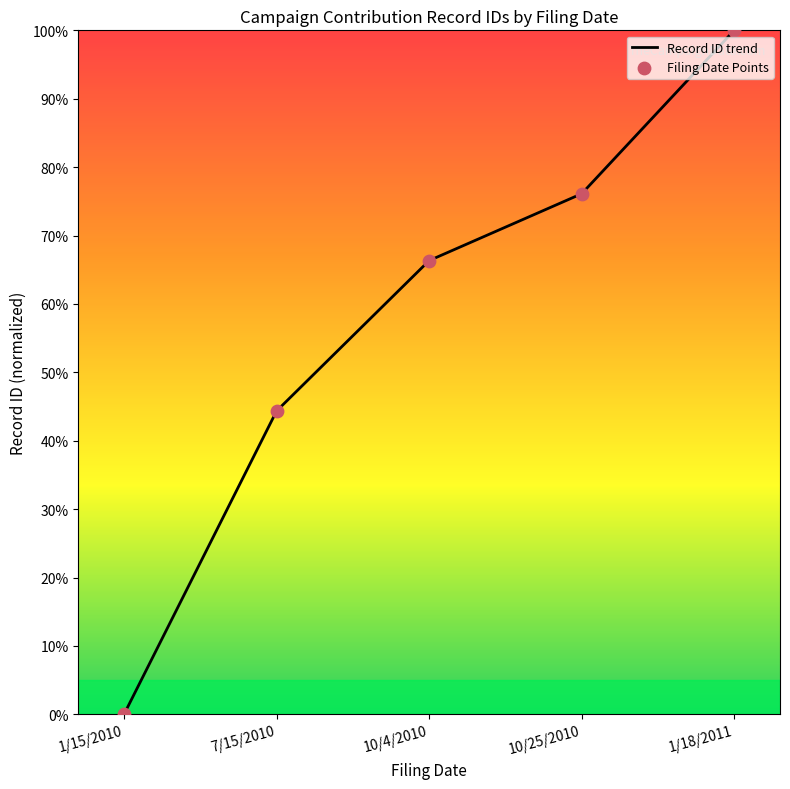

At which category does the chart reach its minimum across all series?

1/15/2010